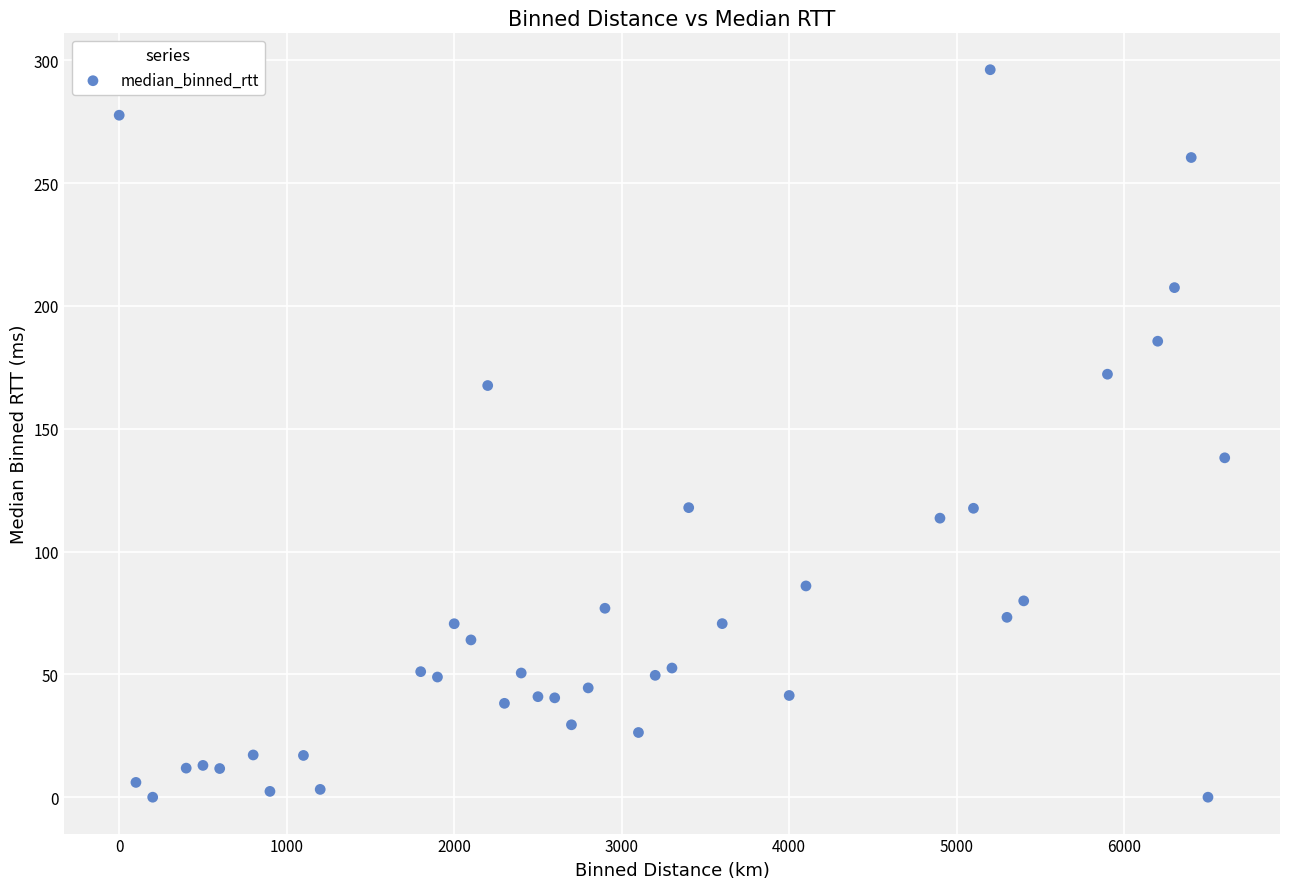

What is the range of Y values (max minus min)?

296.1